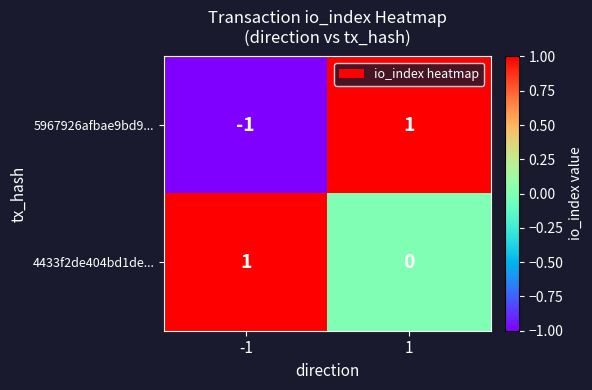

Reading left to right, extract all data points from this chart.

5967926afbae9bd9...: -1	1
4433f2de404bd1de...: 1	0